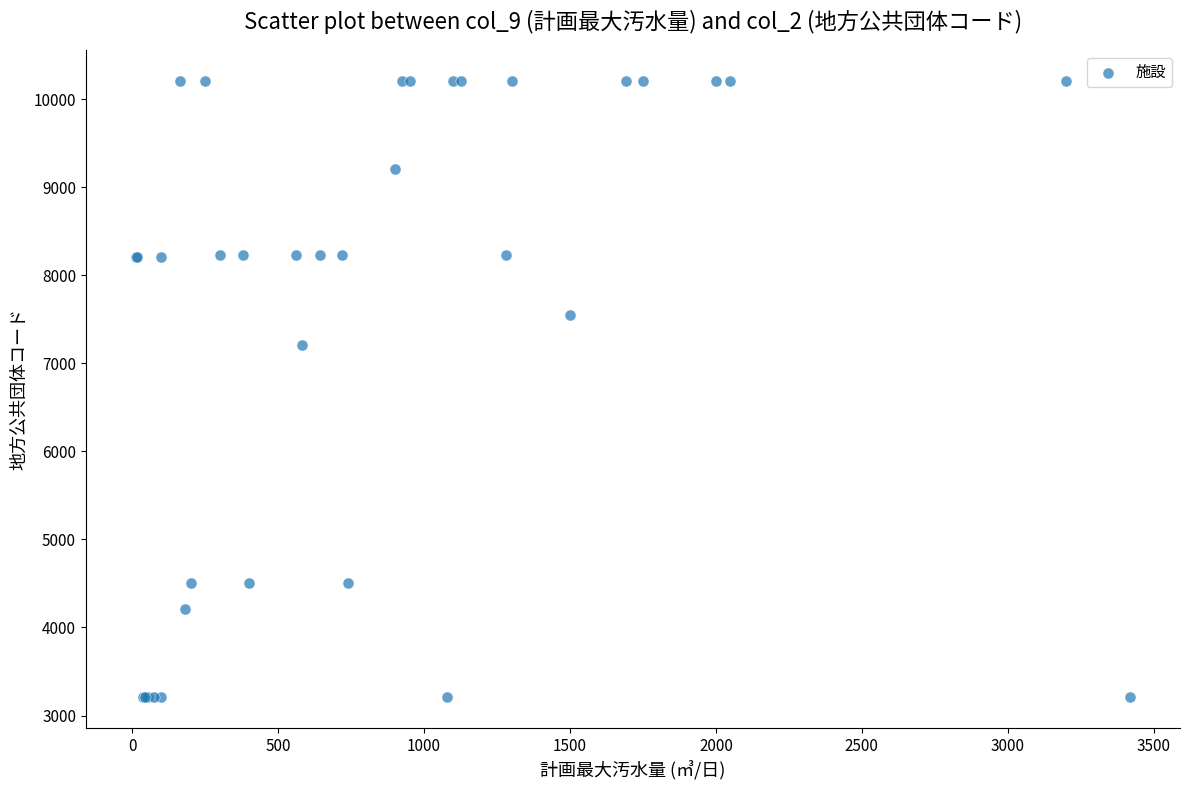

What Y value in the scatter plot is closest to 6707?

7205